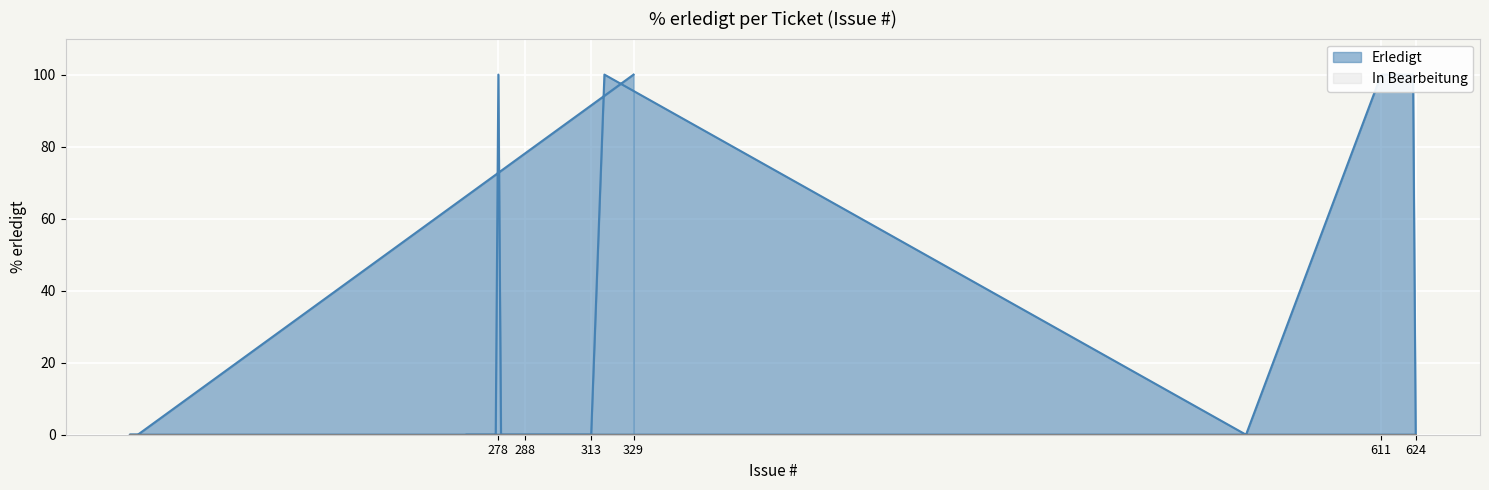

List the labels in order of value, smallest first.

142, 139, 624, 560, 313, 304, 289, 288, 284, 279, 277, 266, 329, 623, 622, 611, 318, 278